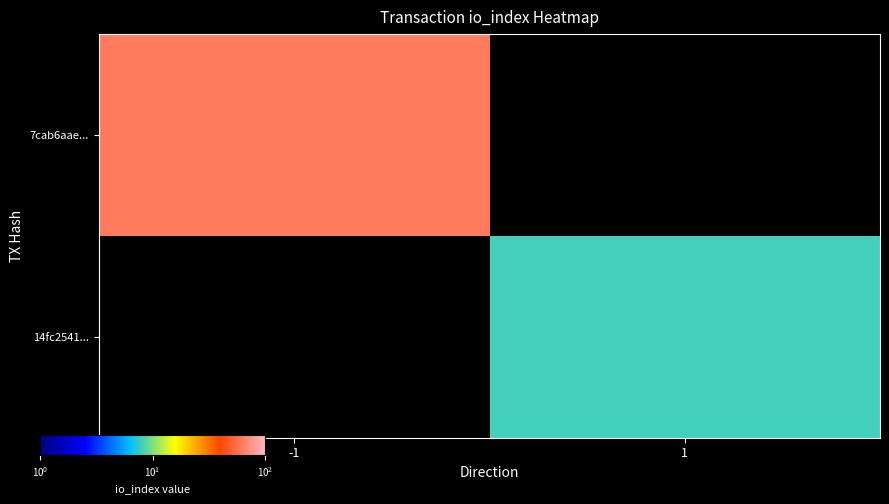

At which category does the chart reach its minimum across all series?

1